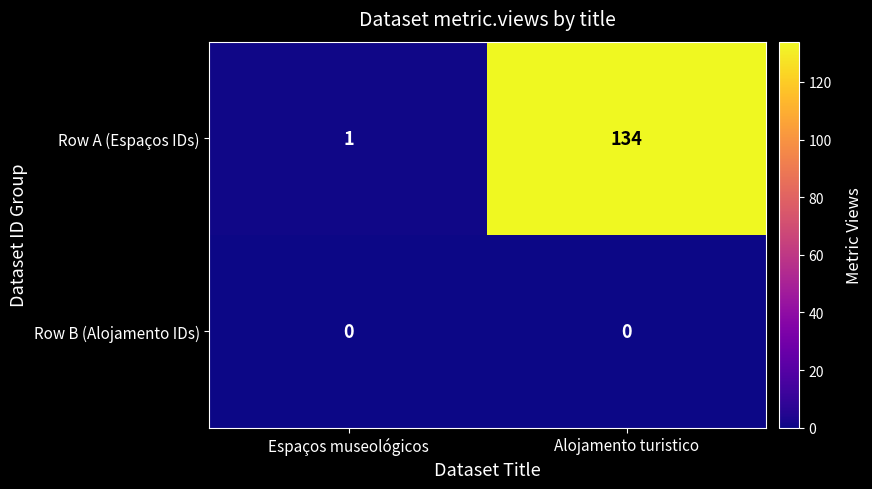

Rank the series by their maximum value, from highest to lowest.

Row A (Espaços IDs), Row B (Alojamento IDs)